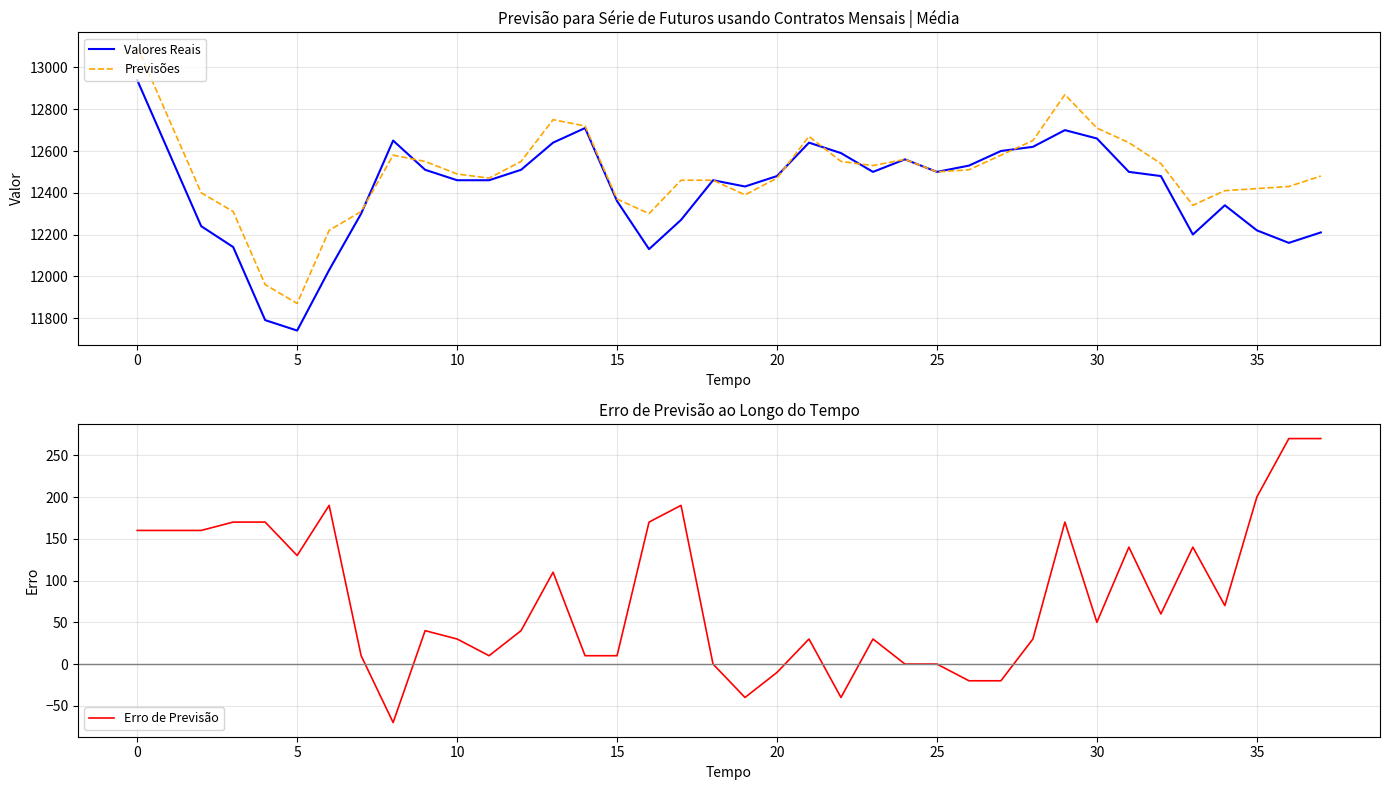

What is the spread (max minus min) of values at 13?

12640